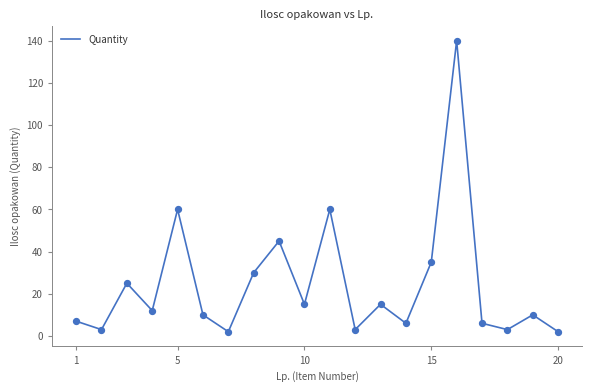

What is the difference between the maximum and minimum values?

138